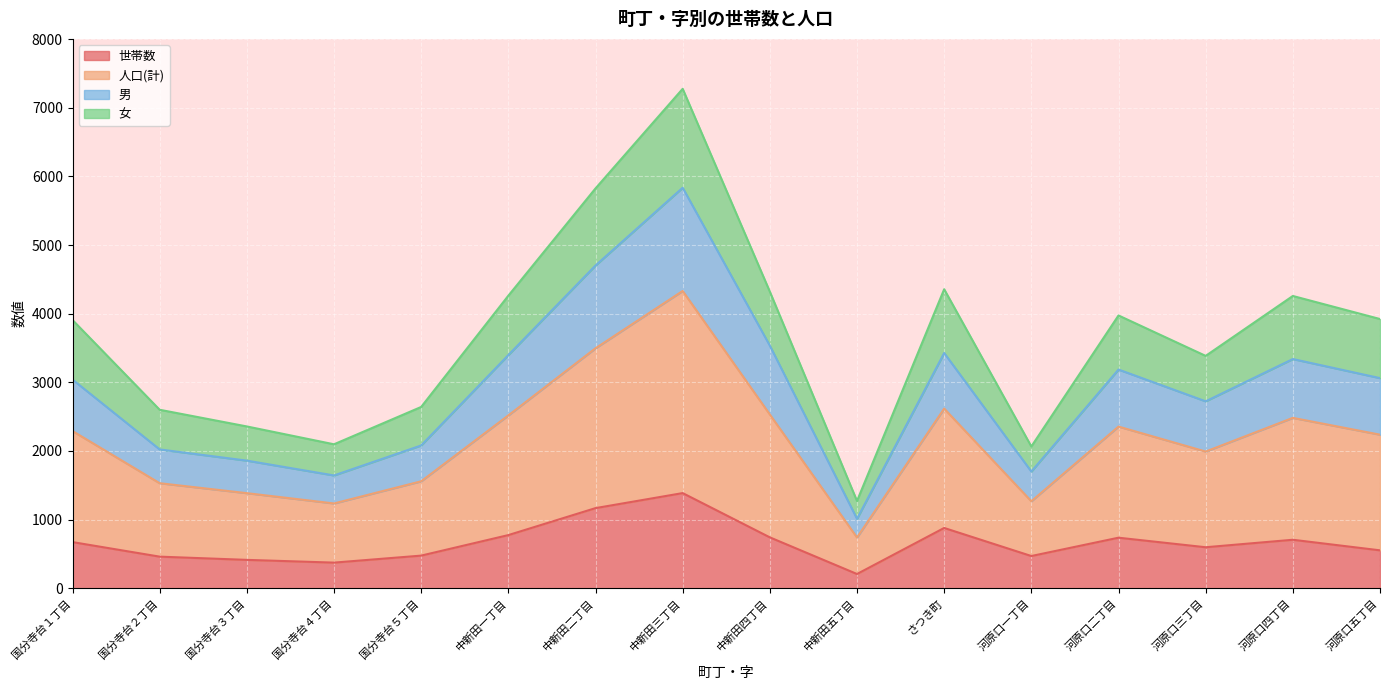

Which category has the highest value in the 人口(計) series?

中新田三丁目